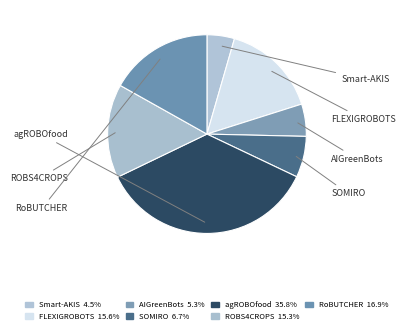

How many slices are in this pie chart?

7